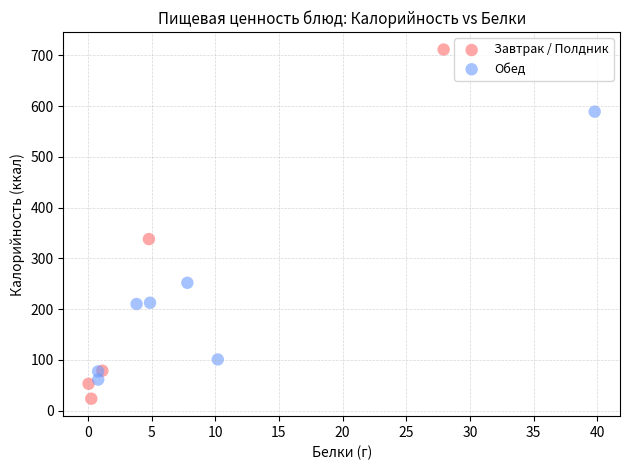

Which series has the widest spread of Y values?

Завтрак / Полдник